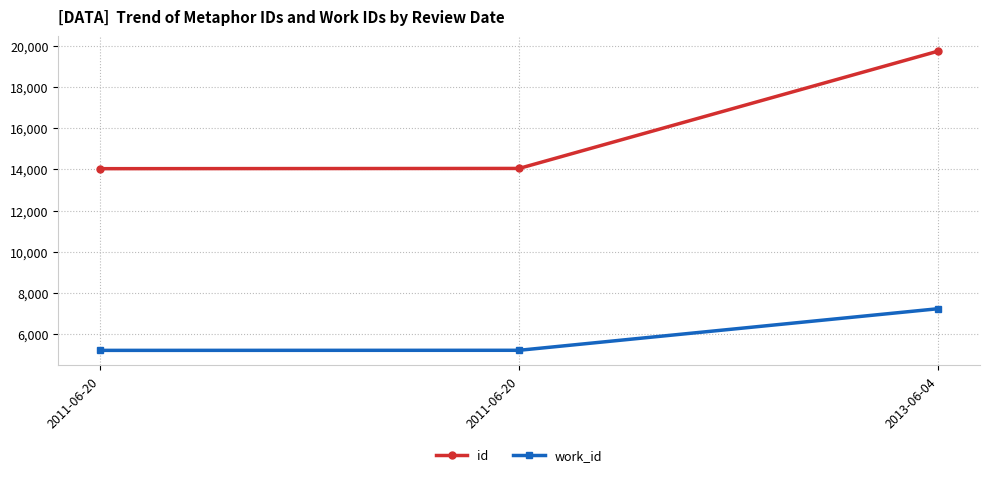

Reading right to left, what are all the values shown in this chart?

id: 2013-06-04=19733	2011-06-20=14042	2011-06-20=14030
work_id: 2013-06-04=7236	2011-06-20=5219	2011-06-20=5215